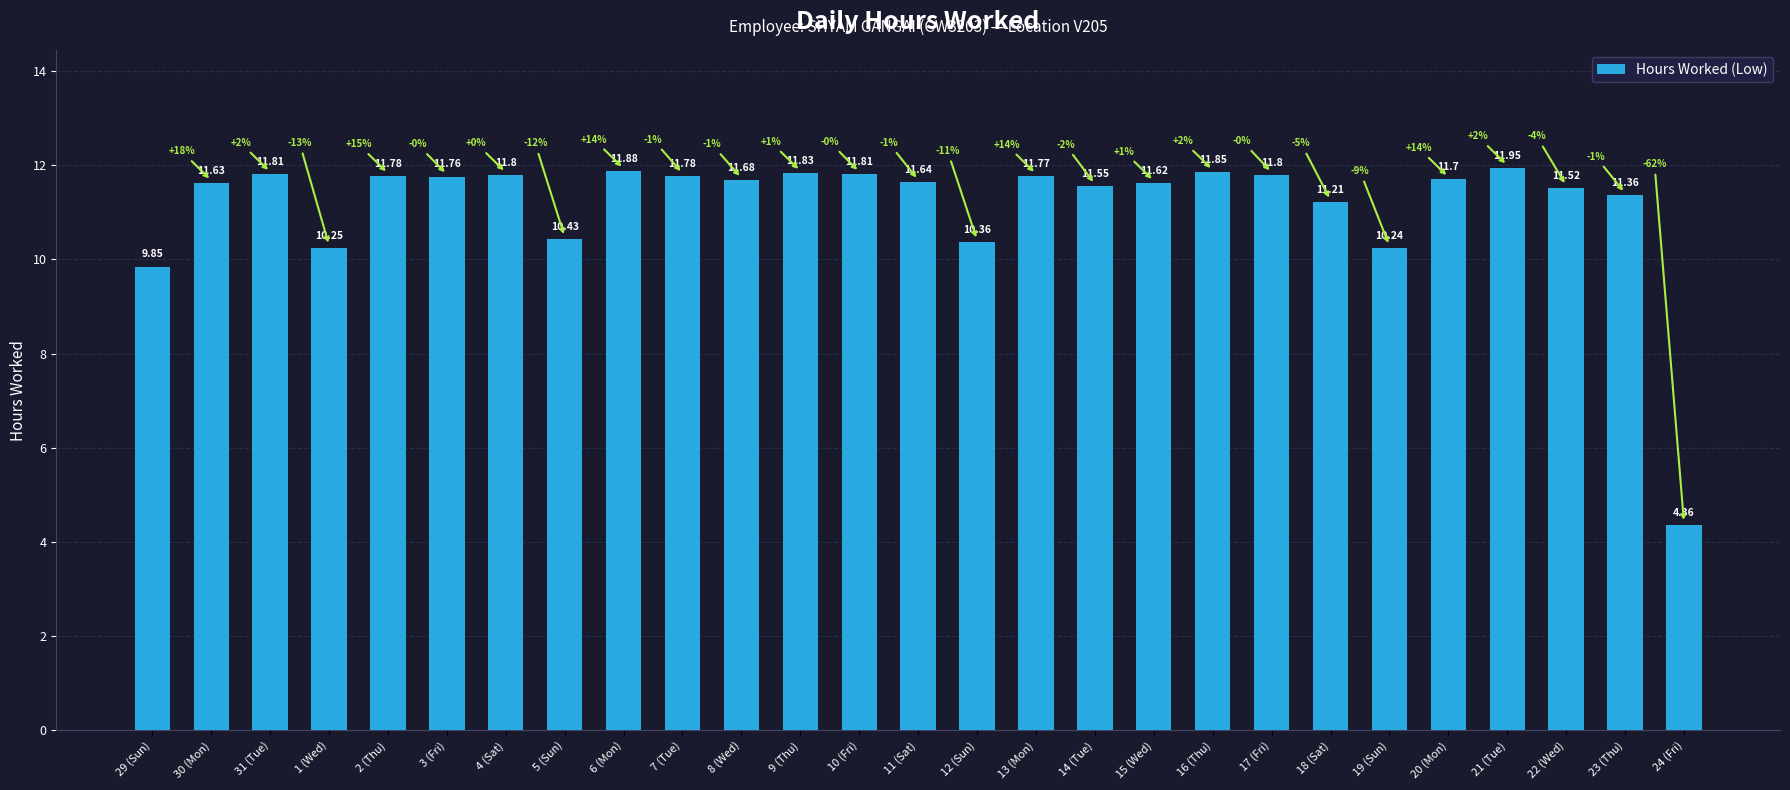

Approximately how many times larger is the value at 12 (Sun) compared to 1 (Wed)?

1.0